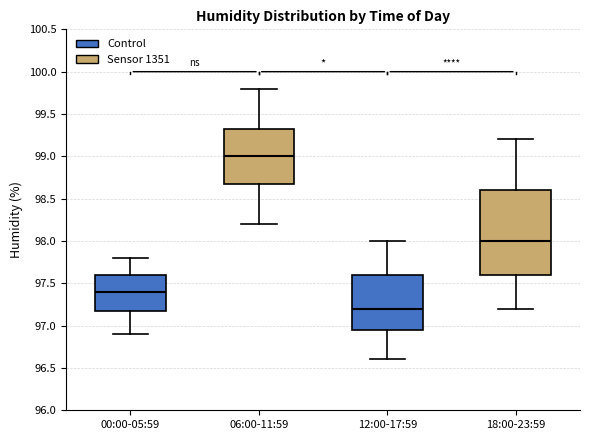

Where does the lower whisker of the box for 00:00-05:59 end on the y-axis? The values are not printed on the chart, so give them approximately, as read against the axis.

96.90